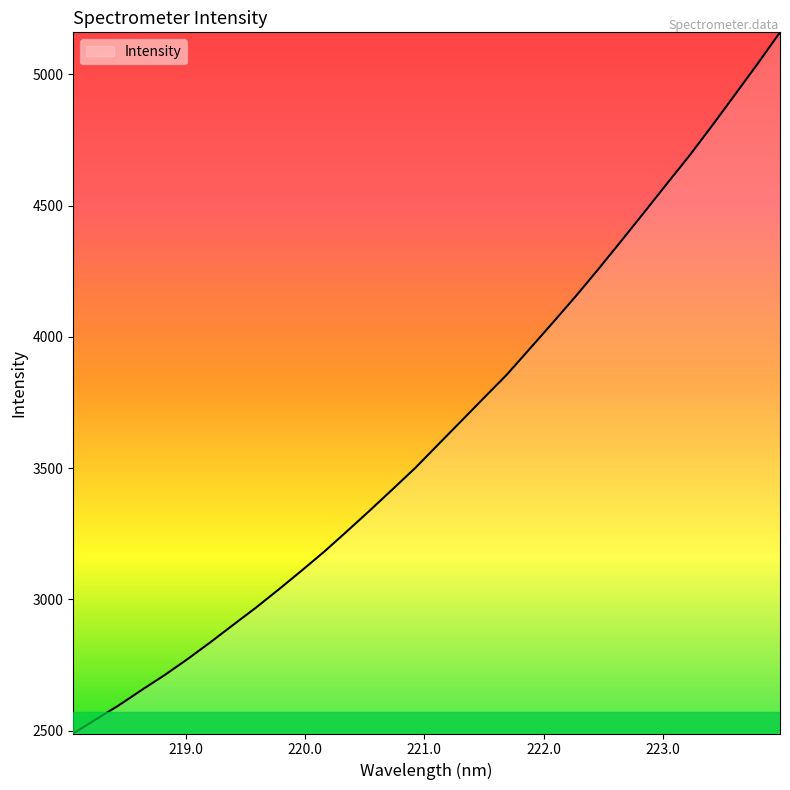

What is the maximum value shown in the chart?

5159.8